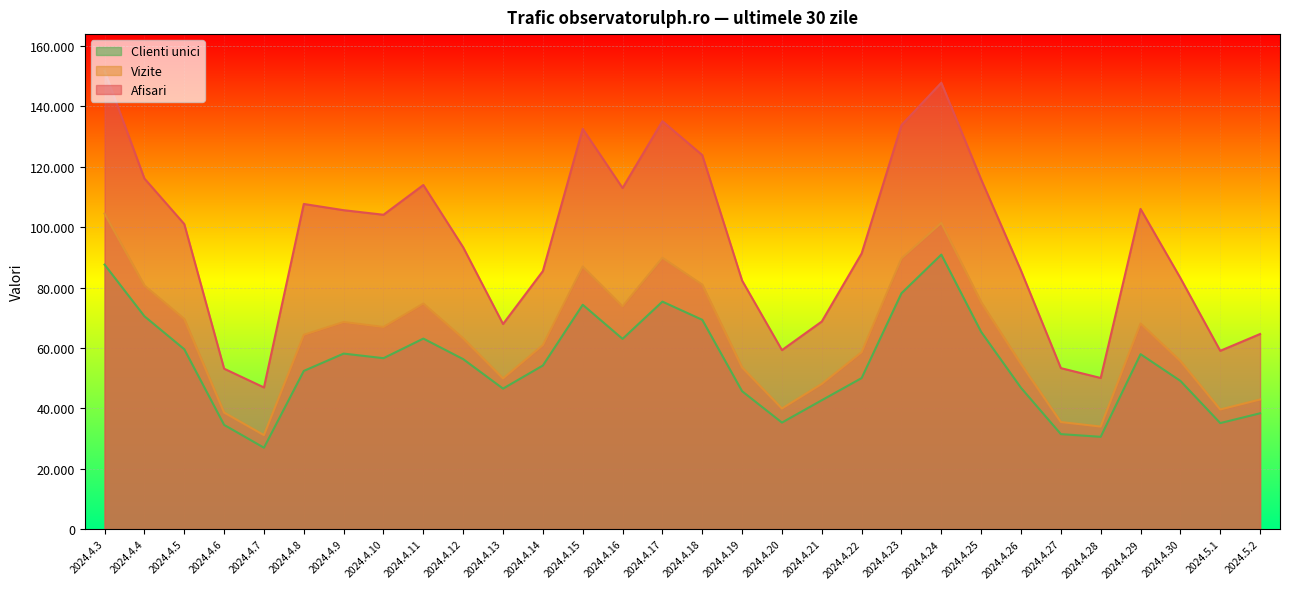

The Clienti unici series shows 30583 at 2024.4.28. True or false?

True